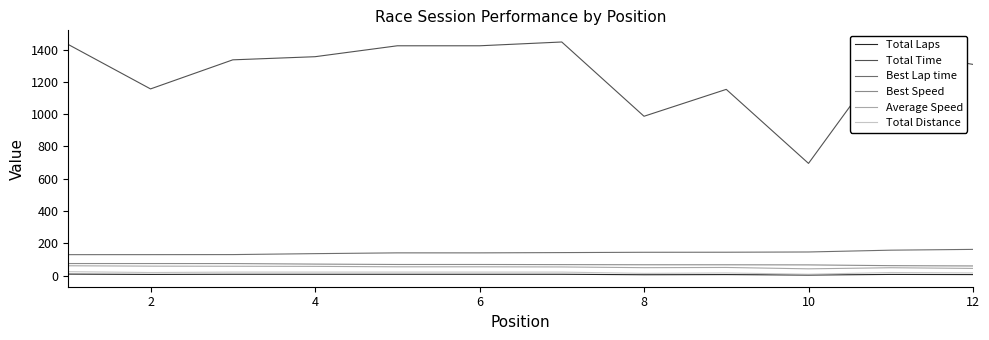

Which series has the widest spread of values?

Total Time